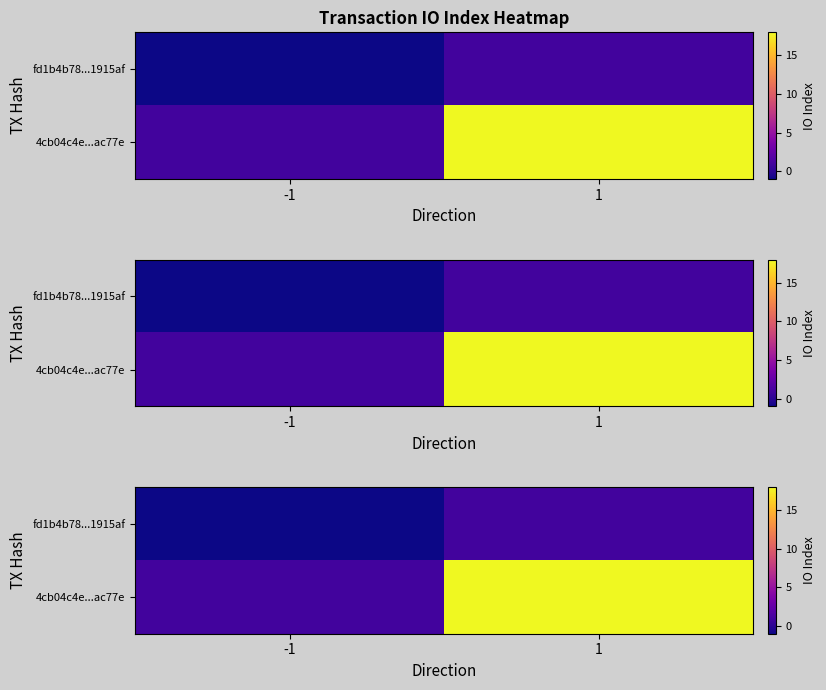

Rank the series at -1 from lowest to highest value.

fd1b4b78...1915af, 4cb04c4e...ac77e